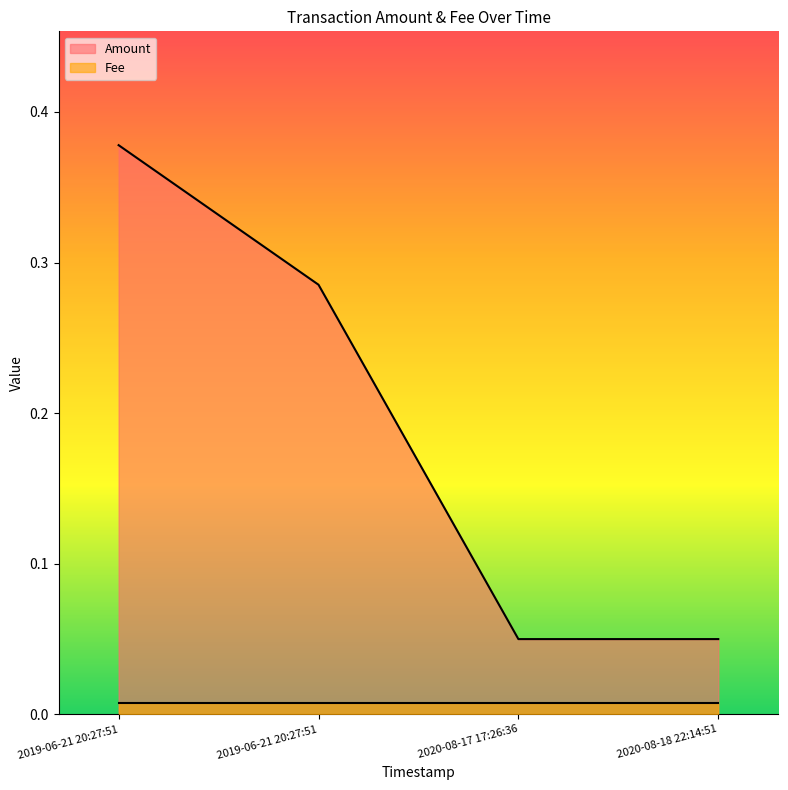

Where is the data nearest to the value 0?

2020-08-17 17:26:36